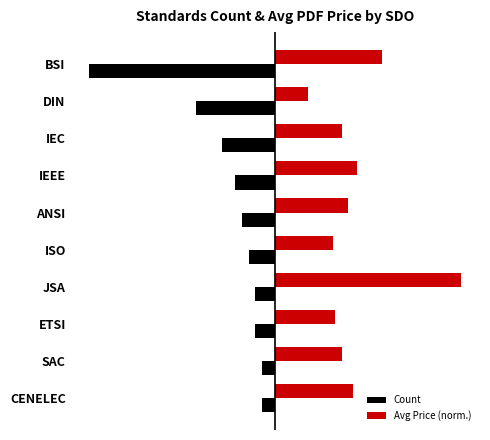

What are all the series names shown in the legend?

Count, Avg Price (norm.)